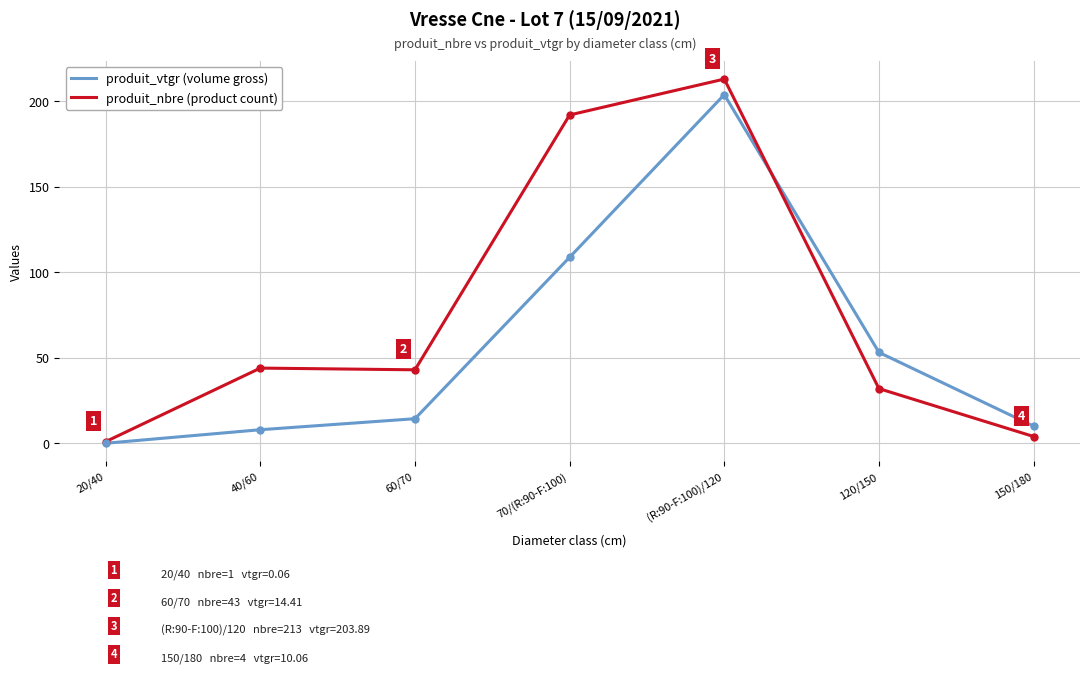

What is the difference between the highest and lowest values at 120/150?

21.2